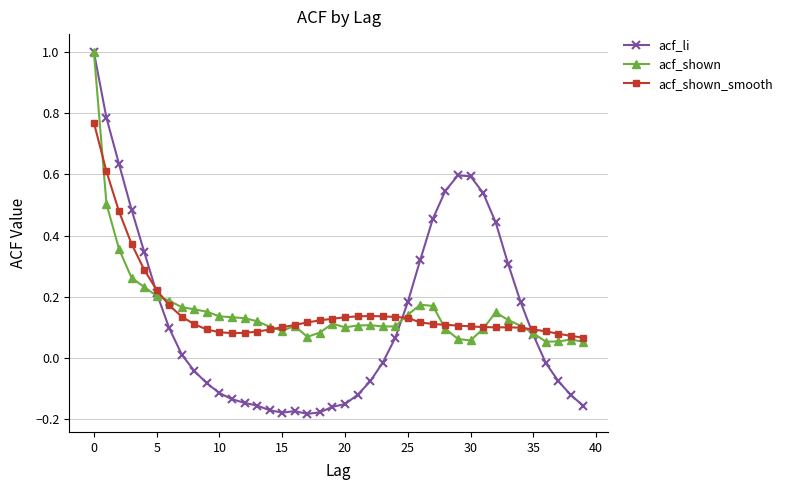

Which series has the largest range (max minus min)?

acf_li